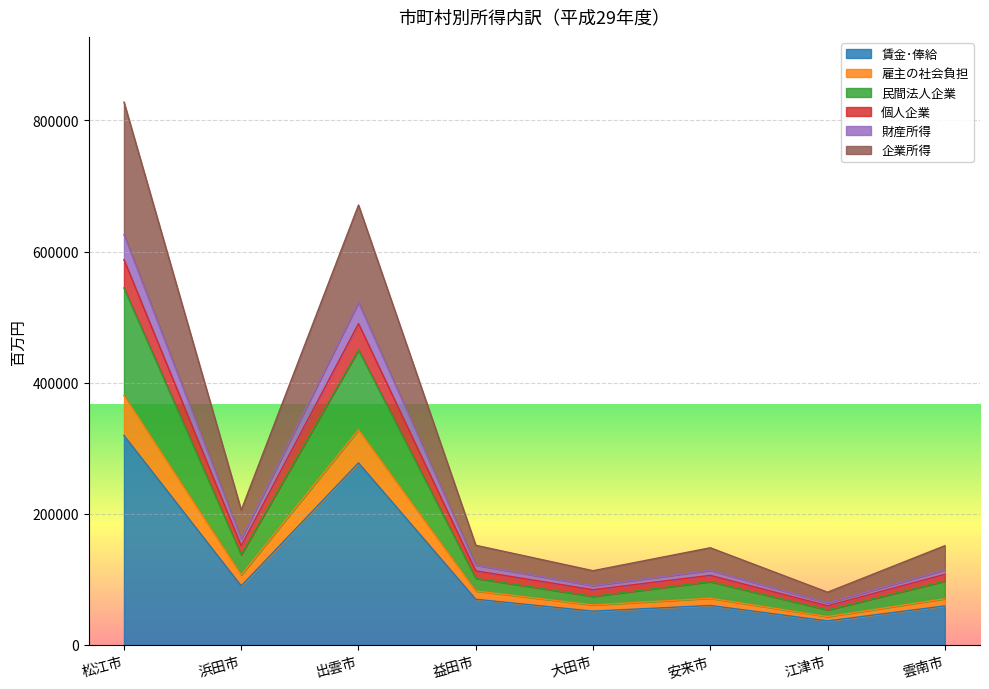

Which label corresponds to the largest value in the chart?

松江市